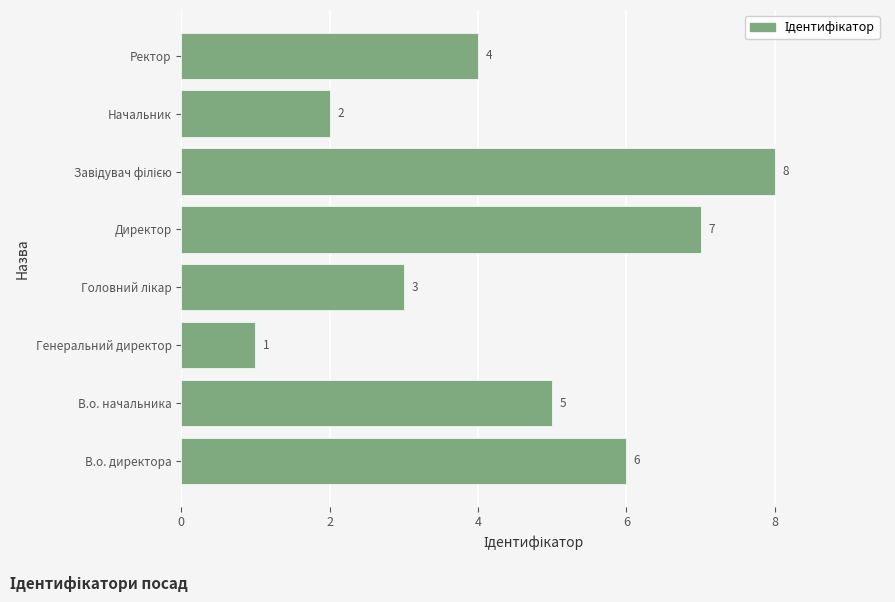

Reading top to bottom, extract all data points from this chart.

4	2	8	7	3	1	5	6